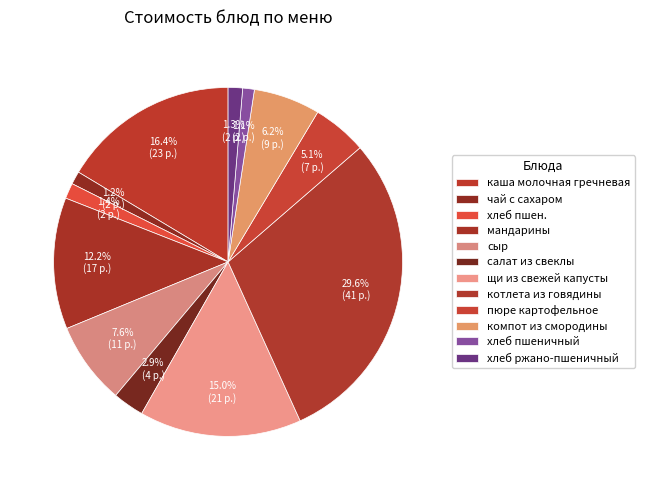

To the nearest percent, what is the difference between the largest and smallest slice percentages?

28%